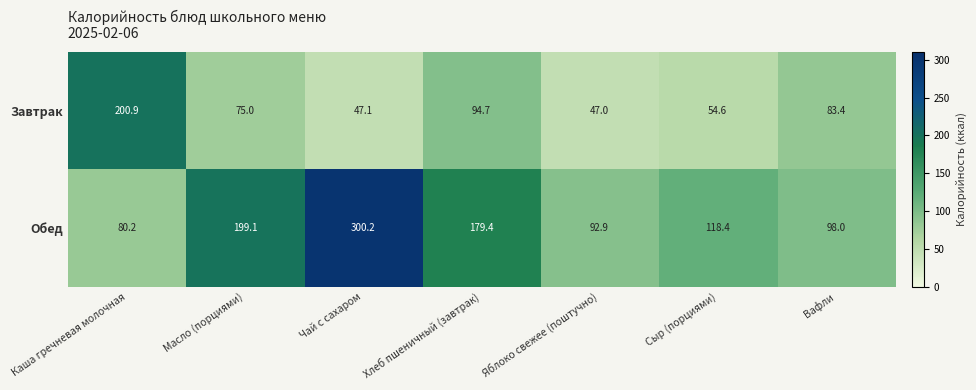

What is the approximate value of Обед at Каша гречневая молочная?

80.2